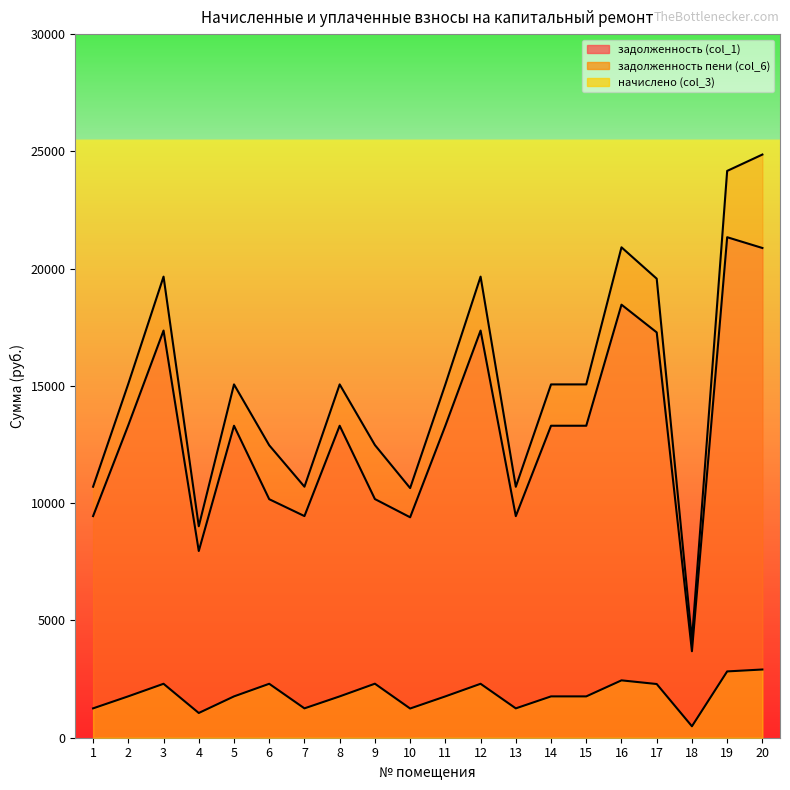

What is the smallest value displayed?

488.5